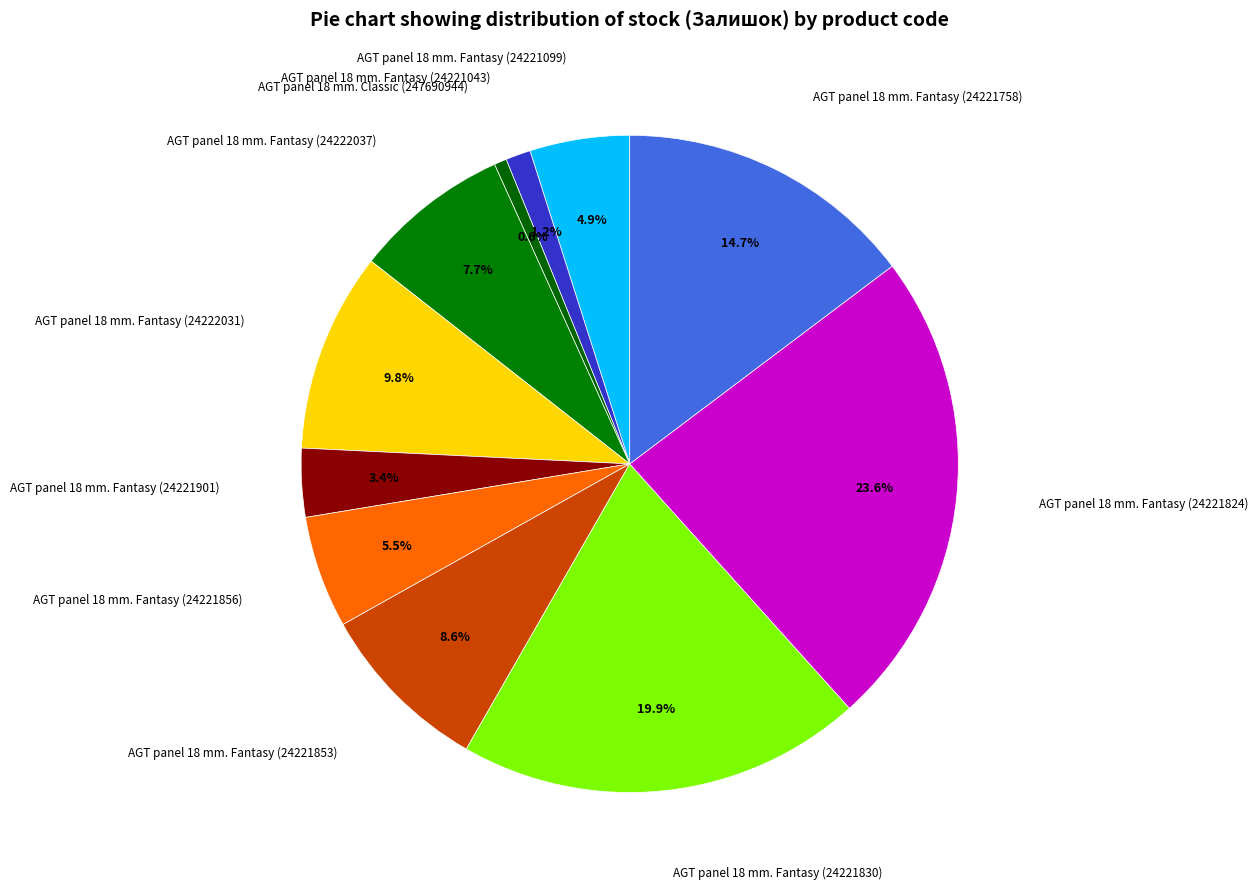

How many segments does this pie chart have?

11